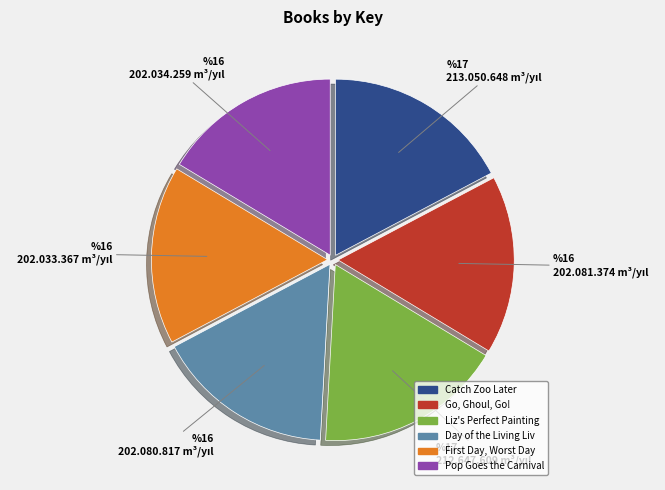

Count the number of slices in the pie.

6